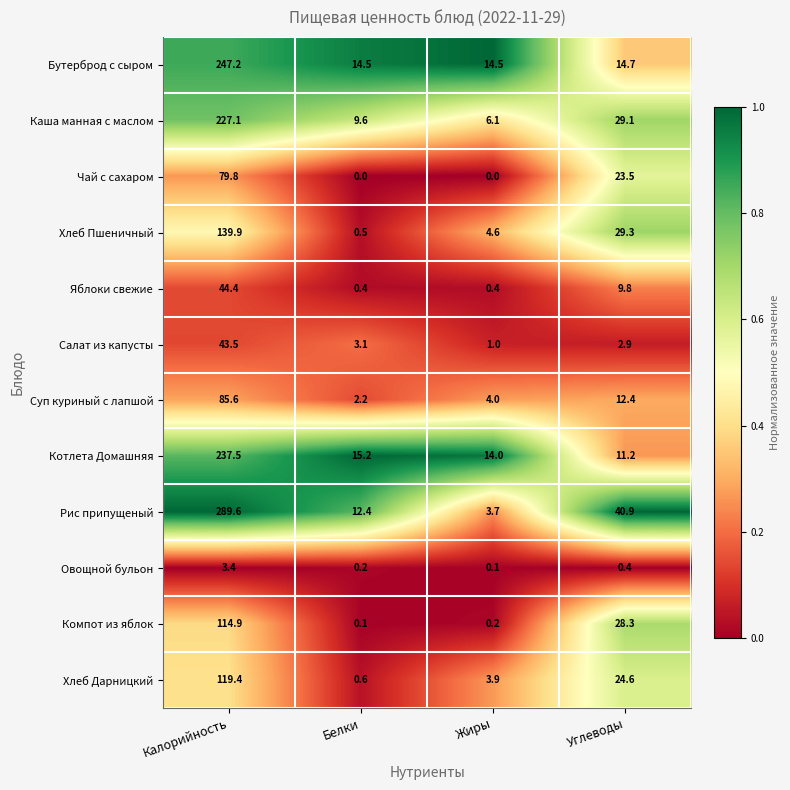

Between Калорийность and Углеводы, which series saw the biggest shift?

Рис припущеный